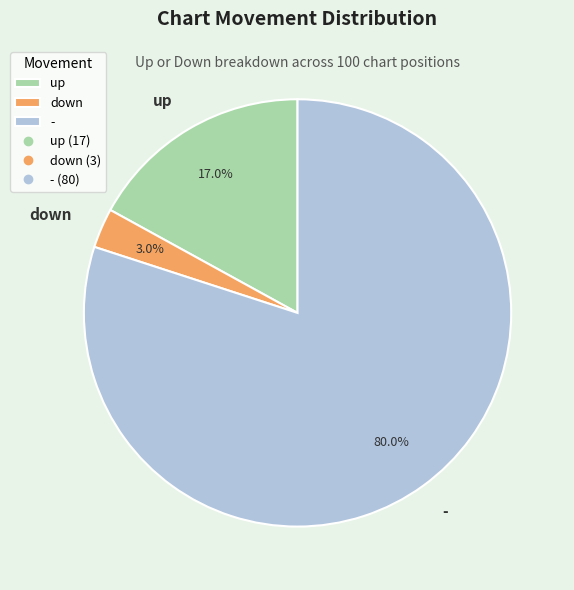

To the nearest percent, what is the difference between the up and down slice percentages?

14%